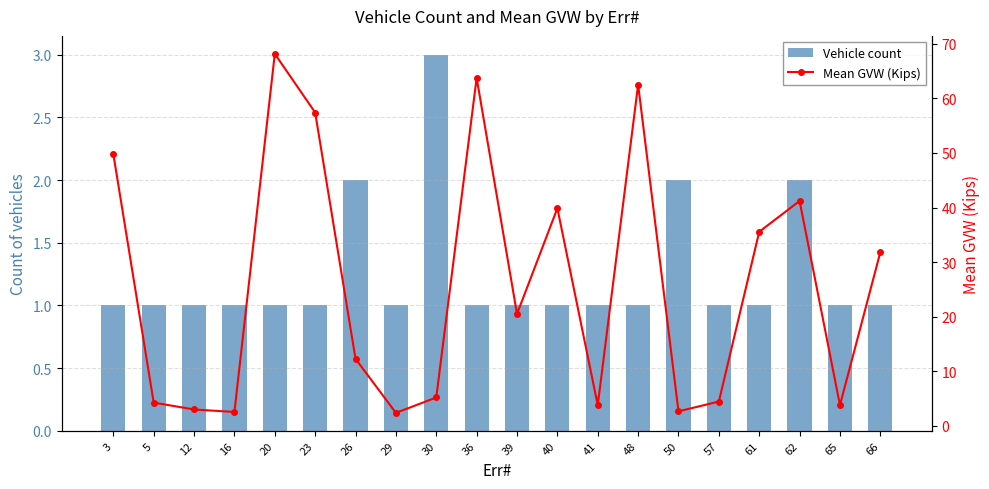

What is the highest value of the Vehicle count series?

3.0